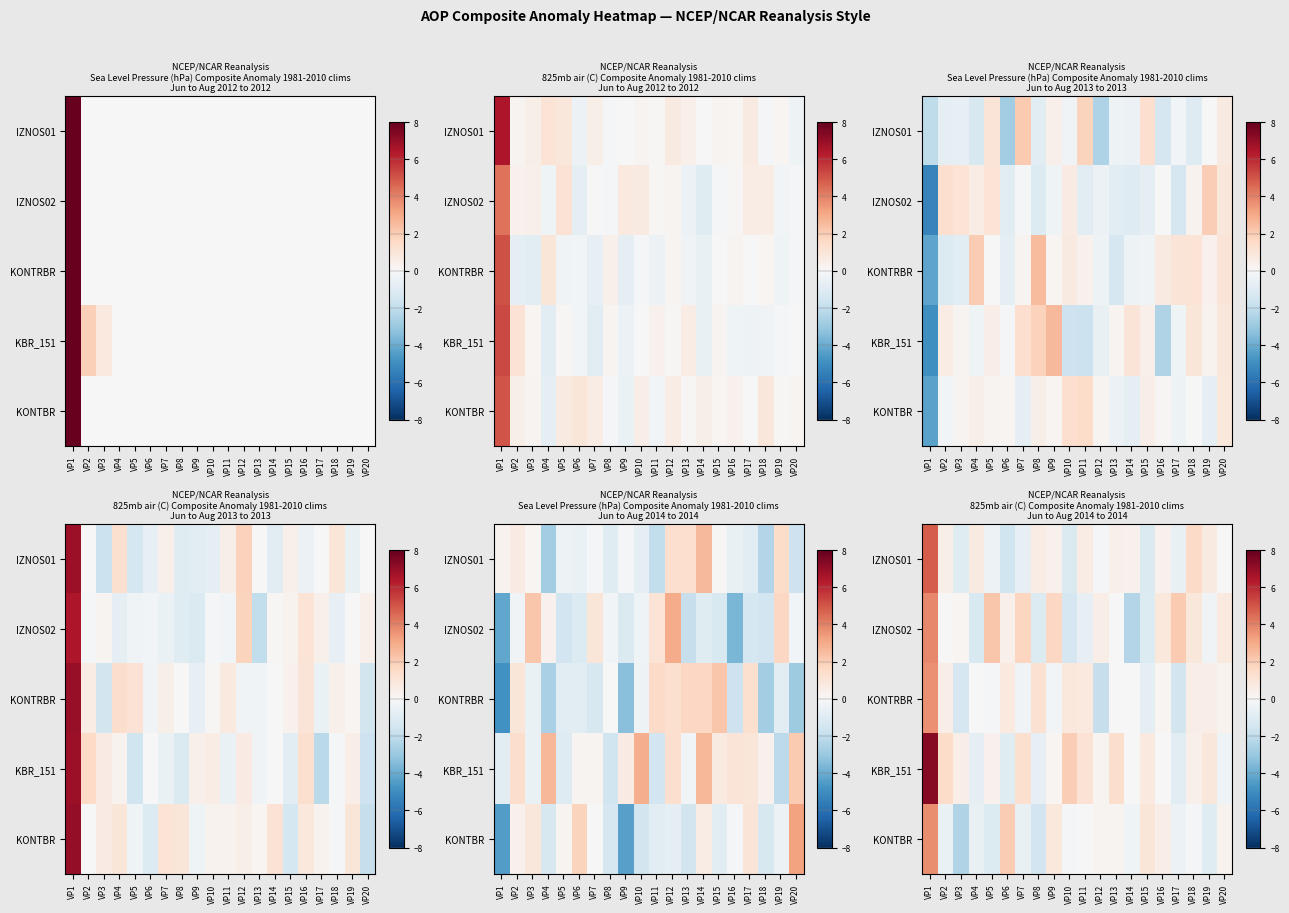

What is the maximum value shown in the chart?

7.3